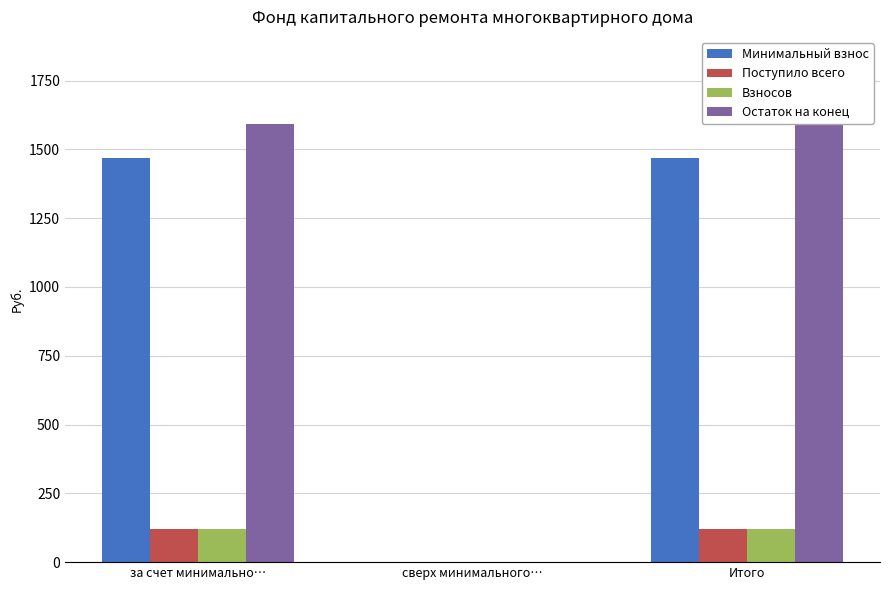

How many series are shown in this chart?

4